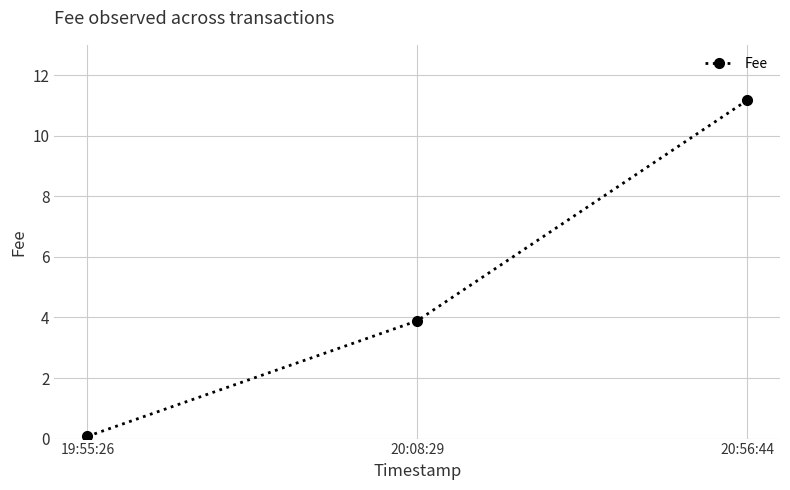

What is the label of the 1st point from the right?

20:56:44